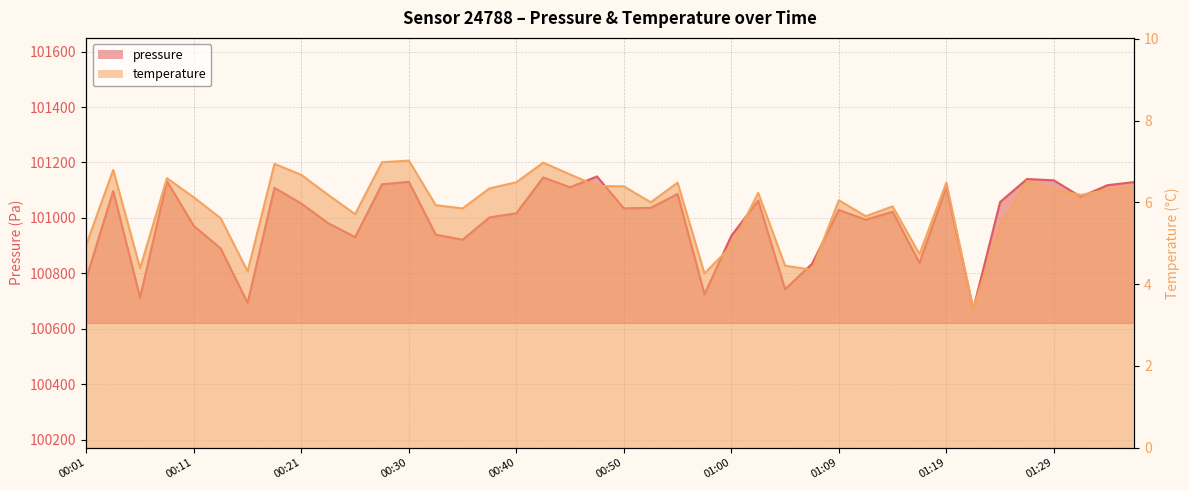

Rank the series by their maximum value, from lowest to highest.

temperature, pressure